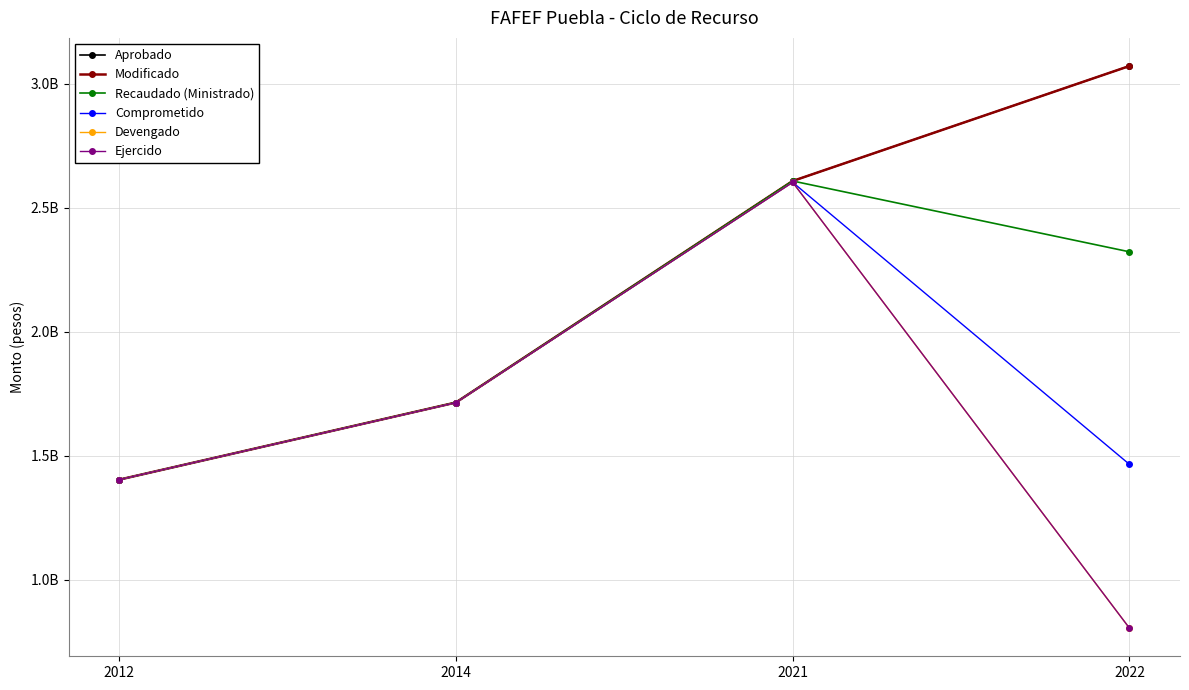

Does the chart have visible grid lines?

Yes